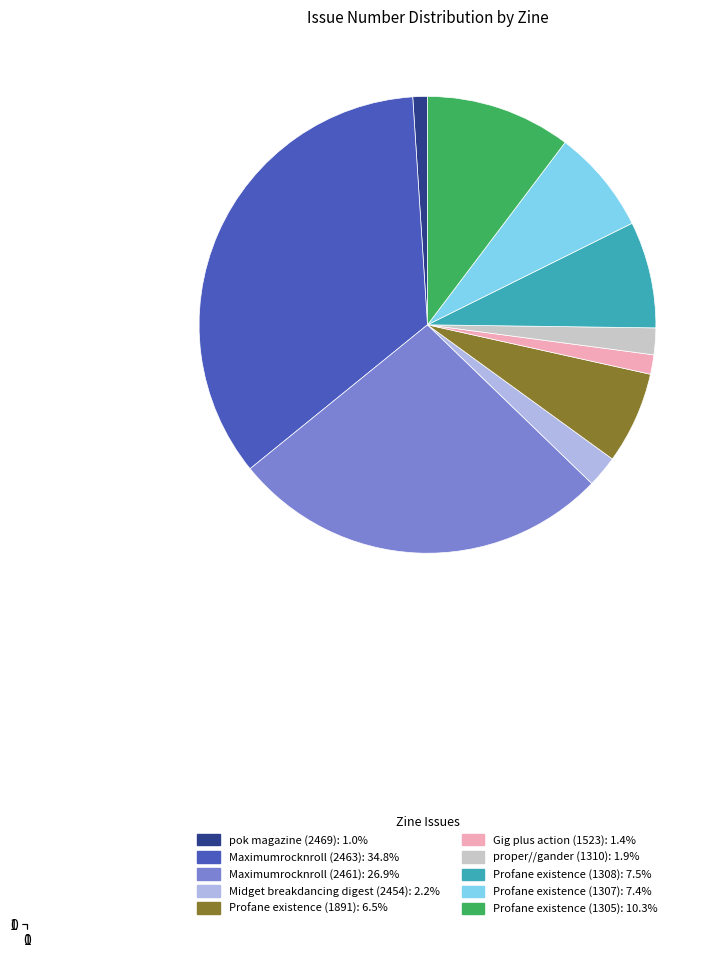

Approximately how many times larger is the value at Maximumrocknroll (2461) compared to Profane existence (1891)?

4.1